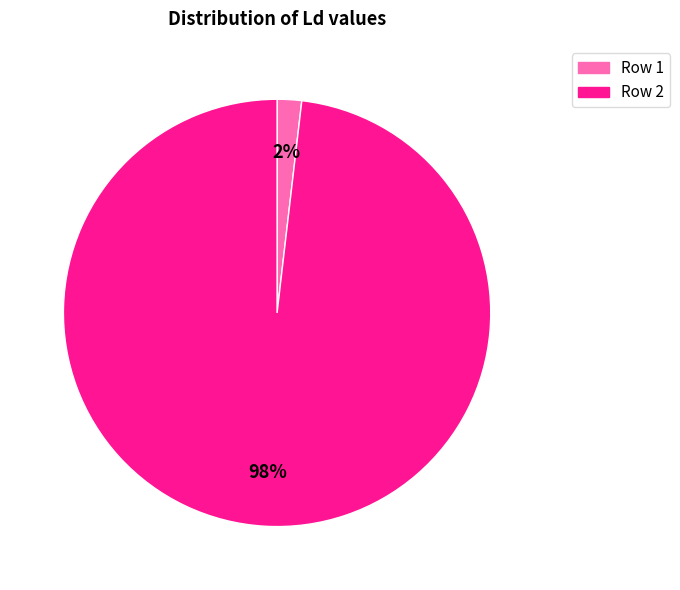

True or false: Row 2 accounts for 98% of the total.

True